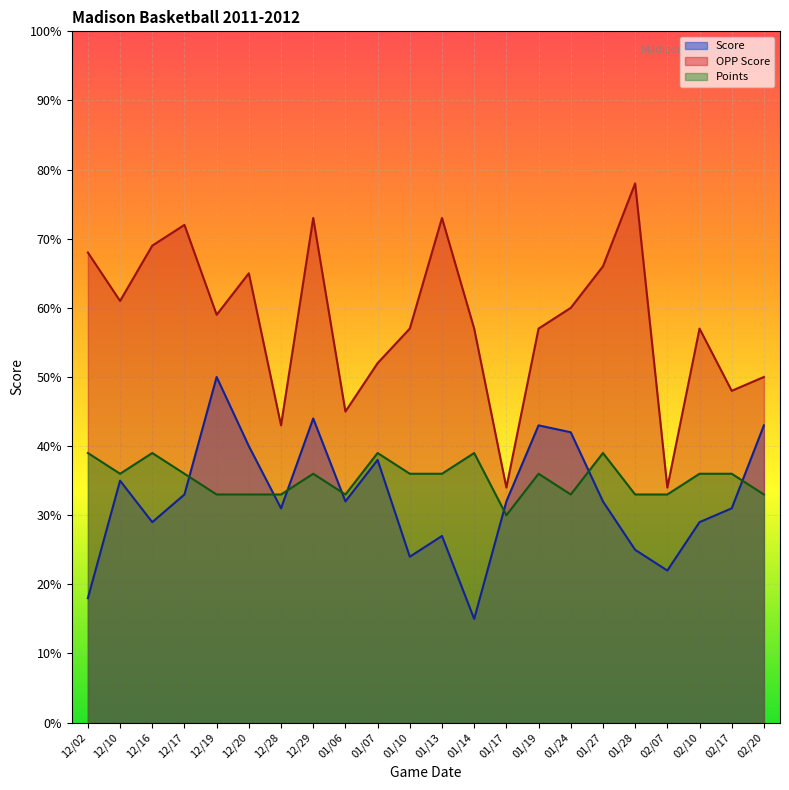

Reading left to right, transcribe all the data shown in this chart.

Score: 12/02=18	12/10=35	12/16=29	12/17=33	12/19=50	12/20=40	12/28=31	12/29=44	01/06=32	01/07=38	01/10=24	01/13=27	01/14=15	01/17=32	01/19=43	01/24=42	01/27=32	01/28=25	02/07=22	02/10=29	02/17=31	02/20=43
OPP Score: 12/02=68	12/10=61	12/16=69	12/17=72	12/19=59	12/20=65	12/28=43	12/29=73	01/06=45	01/07=52	01/10=57	01/13=73	01/14=57	01/17=34	01/19=57	01/24=60	01/27=66	01/28=78	02/07=34	02/10=57	02/17=48	02/20=50
Points: 12/02=39	12/10=36	12/16=39	12/17=36	12/19=33	12/20=33	12/28=33	12/29=36	01/06=33	01/07=39	01/10=36	01/13=36	01/14=39	01/17=30	01/19=36	01/24=33	01/27=39	01/28=33	02/07=33	02/10=36	02/17=36	02/20=33